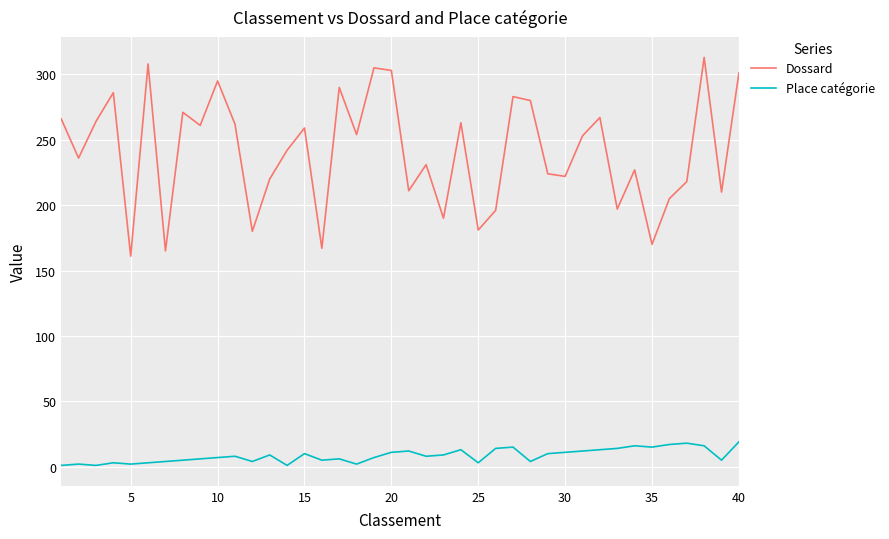

Which series has the widest spread of values?

Dossard